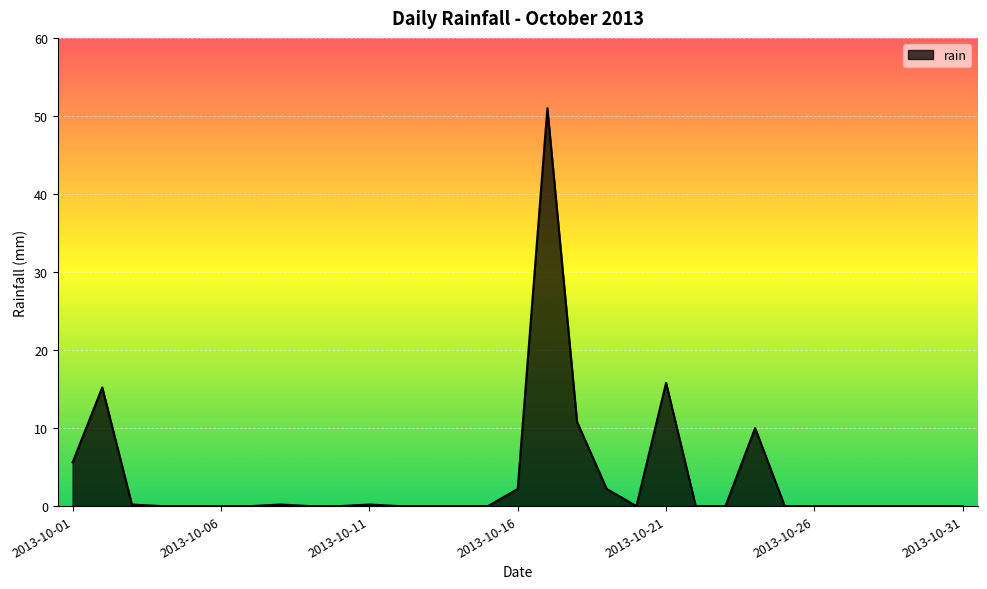

What is the difference between the maximum and minimum values?

51.0